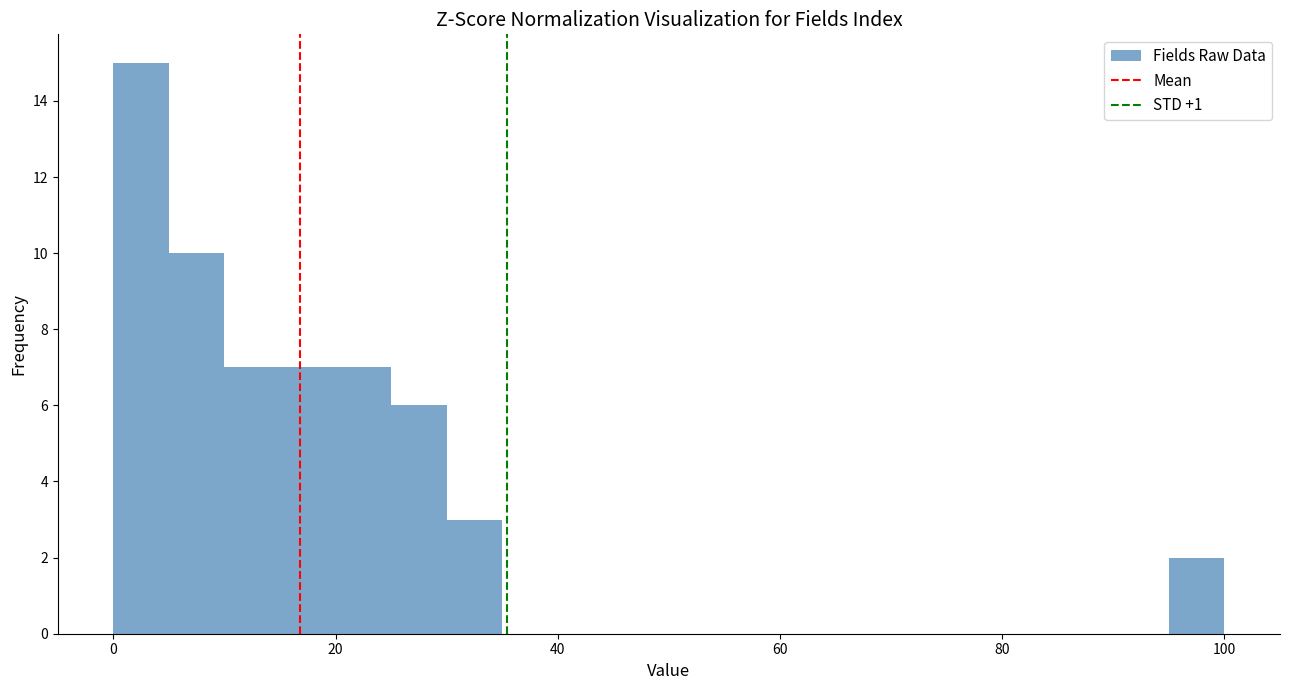

Read against the x-axis, roughly where is the centre of the tallest bar?

2